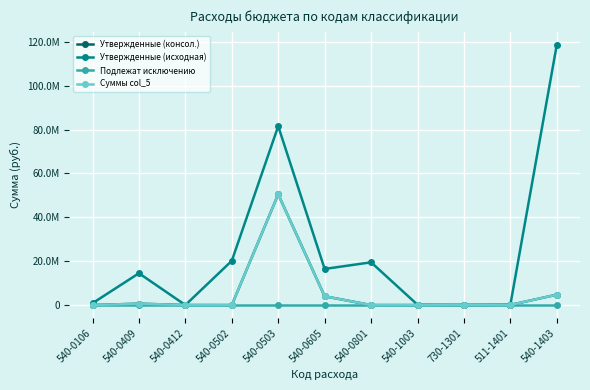

Reading left to right, what are all the values shown in this chart?

Утвержденные (консол.): 9500.0	638100.0	14500.0	0.0	50505051.0	4014050.0	0.0	0.0	50000.0	73100.0	4739591.0
Утвержденные (исходная): 839500.0	14509600.0	14500.0	20171317.6	81585508.0	16474161.2	19498421.7	153300.0	50000.0	151500.0	118672500.0
Подлежат исключению: 0.0	0.0	0.0	0.0	0.0	0.0	0.0	0.0	0.0	0.0	0.0
Суммы col_5: 9500.0	638100.0	14500.0	0.0	50505051.0	4014050.0	0.0	0.0	50000.0	73100.0	4739591.0